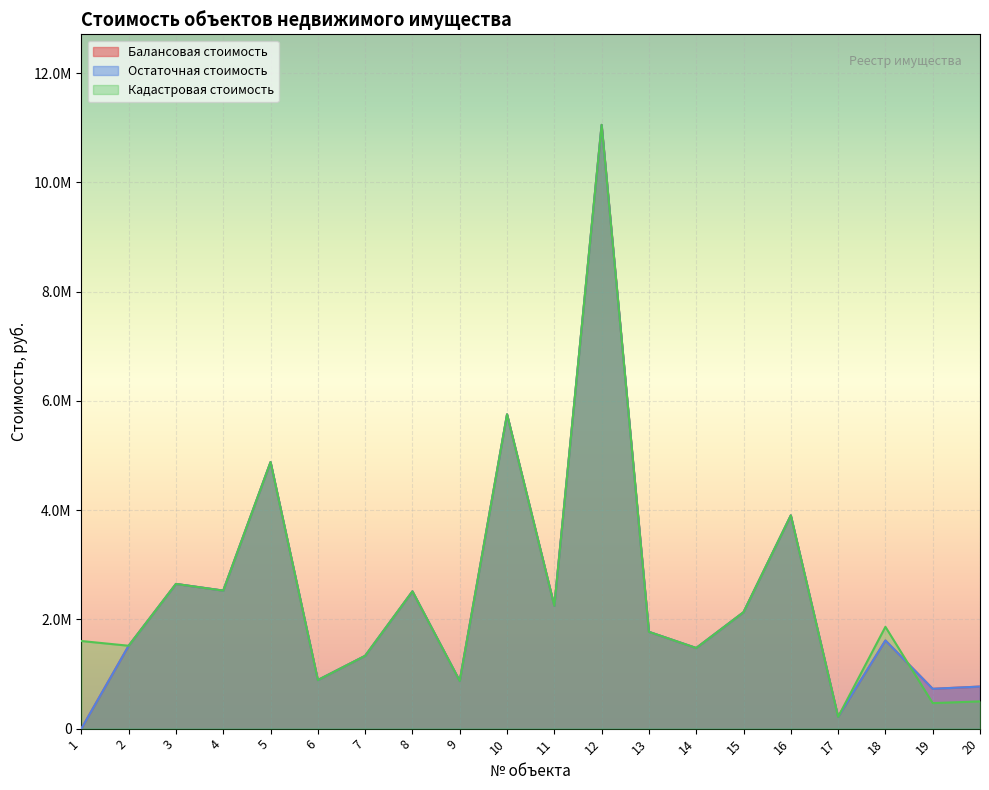

Reading left to right, extract all data points from this chart.

Балансовая стоимость: 34.0	1517215.5	2648726.7	2526174.3	4879432.2	888924.6	1332547.5	2512324.2	871716.9	5752827.9	2247493.5	11051960.1	1771553.7	1475665.2	2130816.9	3902790.3	215723.9	1614294.0	729003.9	769847.8
Остаточная стоимость: 34.0	1517215.5	2648726.7	2526174.3	4879432.2	888924.6	1332547.5	2512324.2	871716.9	5752827.9	2247493.5	11051960.1	1771553.7	1475665.2	2130816.9	3902790.3	215723.9	1614294.0	729003.9	769847.8
Кадастровая стоимость: 1603844.3	1517215.5	2648726.7	2526174.3	4879432.2	888924.6	1332547.5	2512324.2	871716.9	5752827.9	2247493.5	11051960.1	1771553.7	1475665.2	2130816.9	3902790.3	215723.9	1863574.9	467126.1	498603.6